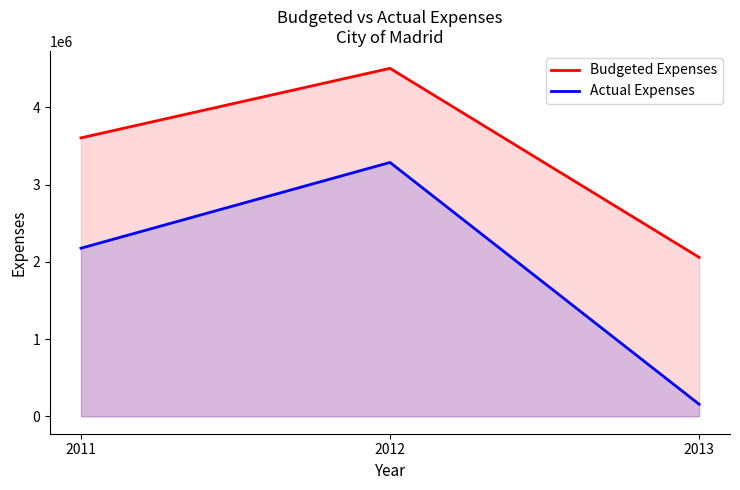

Which category has the lowest value in the Budgeted Expenses series?

2013